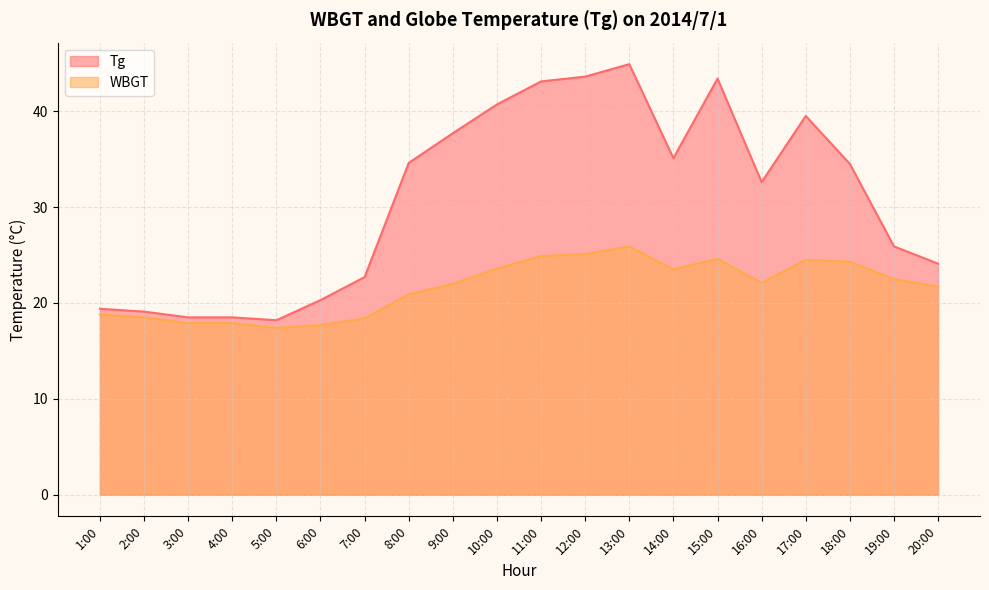

At 16:00, list the series in order from largest to smallest.

Tg, WBGT